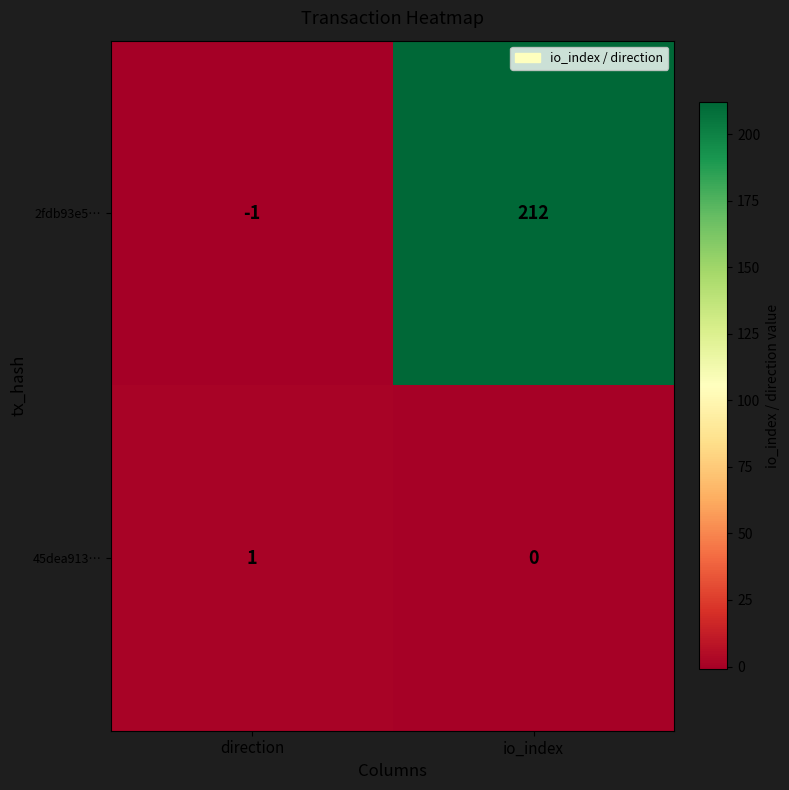

Where is 45dea913… nearest to the value 0?

io_index